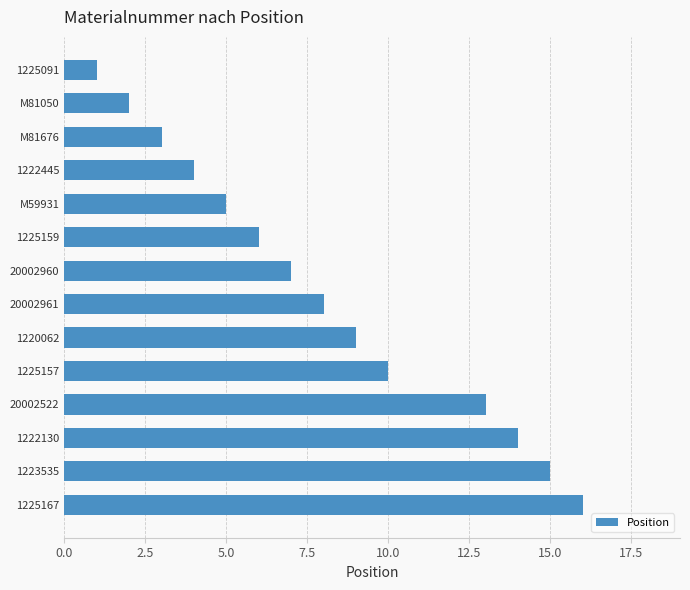

Between 1222445 and 20002522, which is larger?

20002522